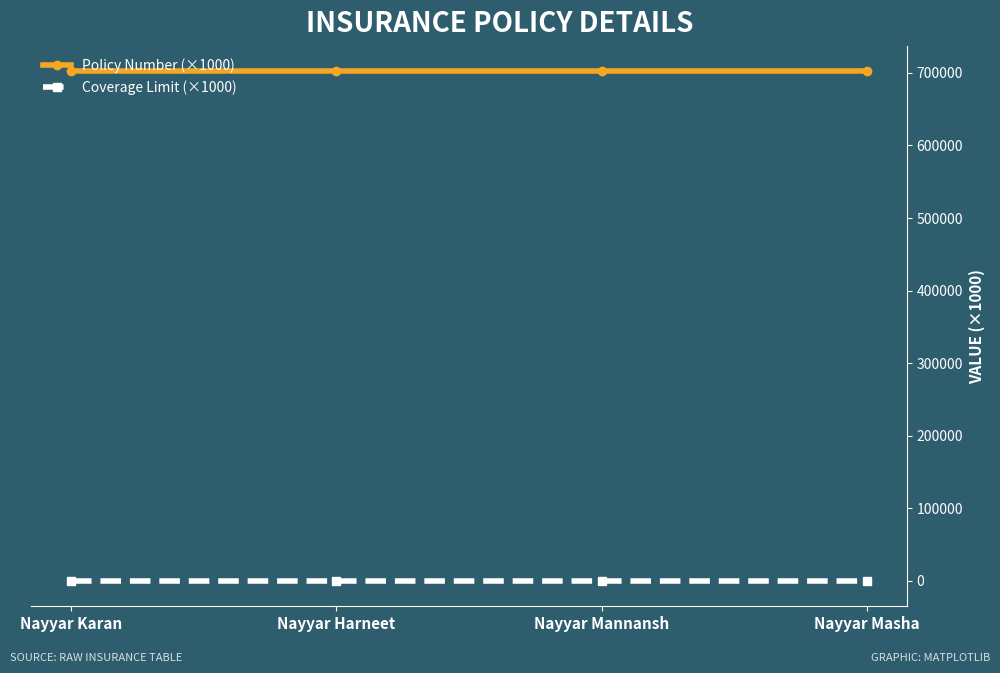

How many Policy Number (×1000) values are between 701937 and 701938?

4